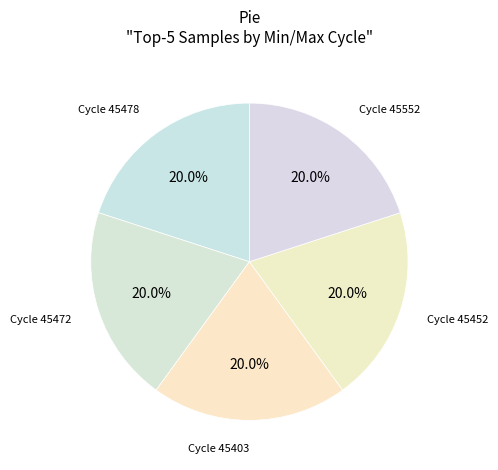

Does Cycle 45452 account for over 50% of the chart?

No